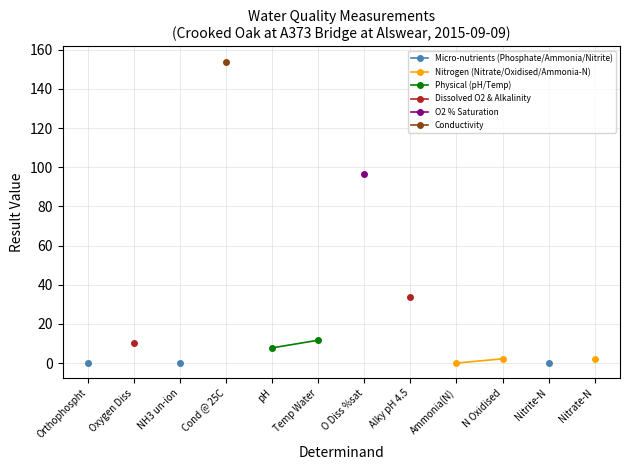

The O2 % Saturation series shows 65.6 at O Diss %sat. True or false?

False